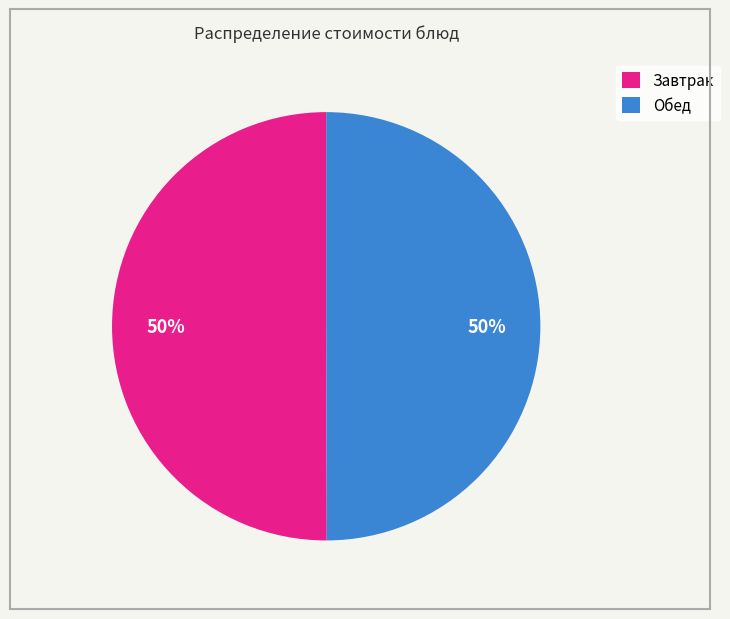

To the nearest percent, what portion does Обед represent?

50%